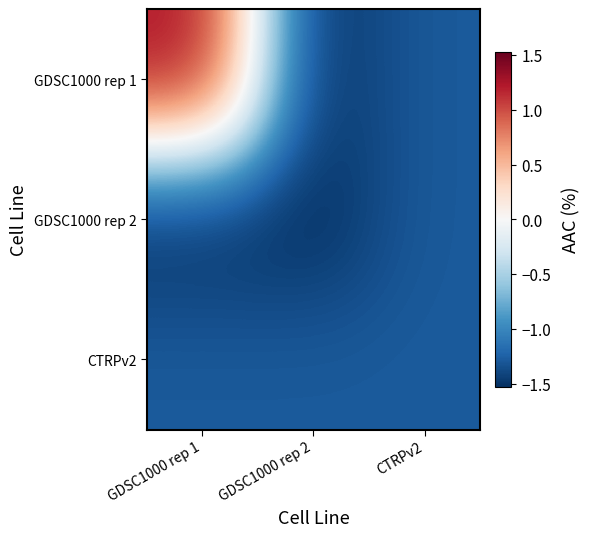

Reading right to left, list all the values displayed in this chart.

GDSC1000 rep 1: CTRPv2=-1.3	GDSC1000 rep 2=-1.5	GDSC1000 rep 1=1.3
GDSC1000 rep 2: CTRPv2=-1.3	GDSC1000 rep 2=-1.5	GDSC1000 rep 1=-1.5
CTRPv2: CTRPv2=-1.3	GDSC1000 rep 2=-1.3	GDSC1000 rep 1=-1.3